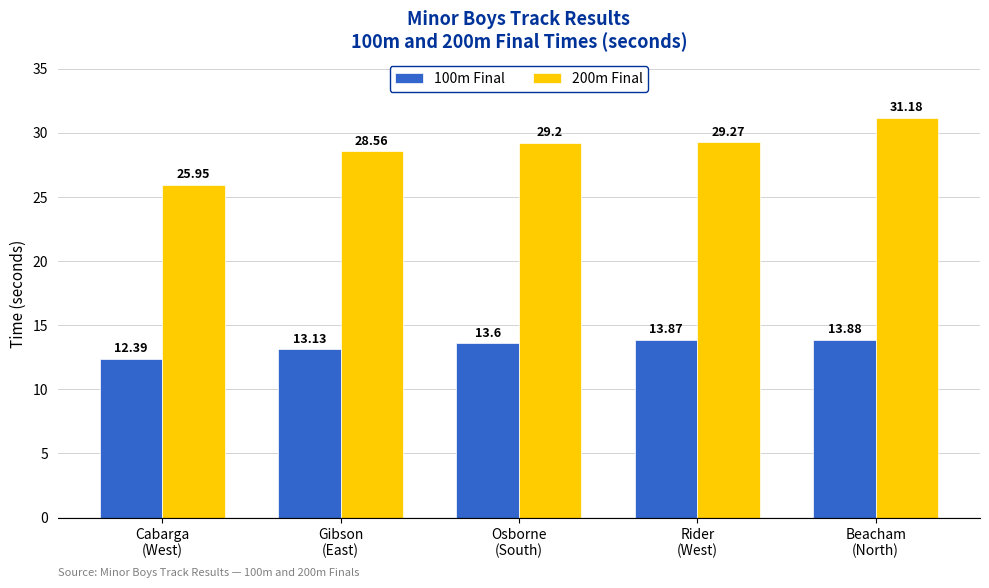

What is the difference between the maximum and minimum values in the 100m Final series?

1.5